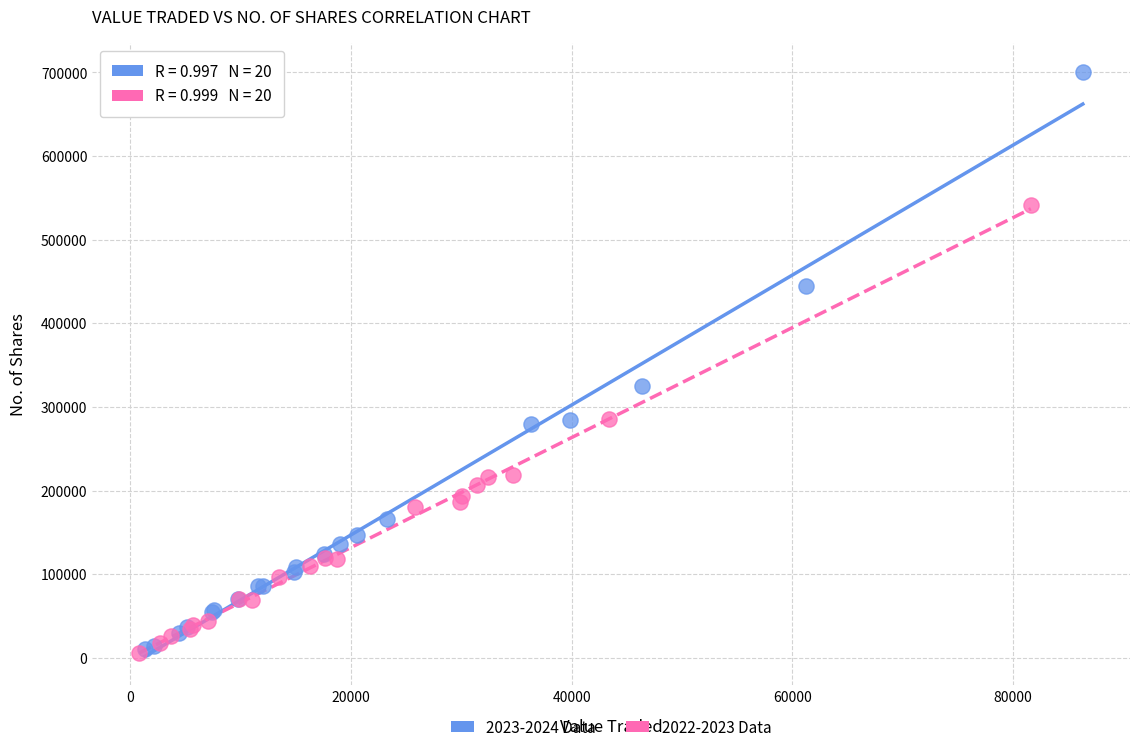

Which series contains the highest Y value?

2023-2024 Data